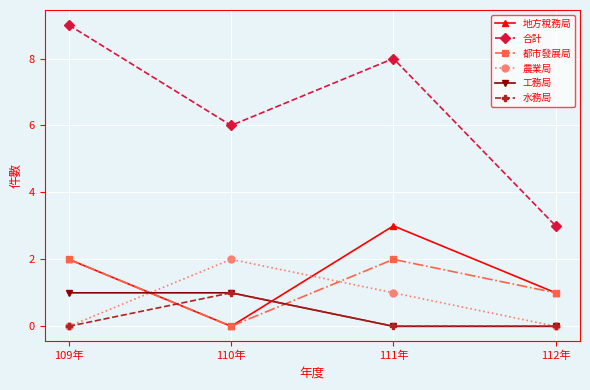

What position from the left is 109年?

1